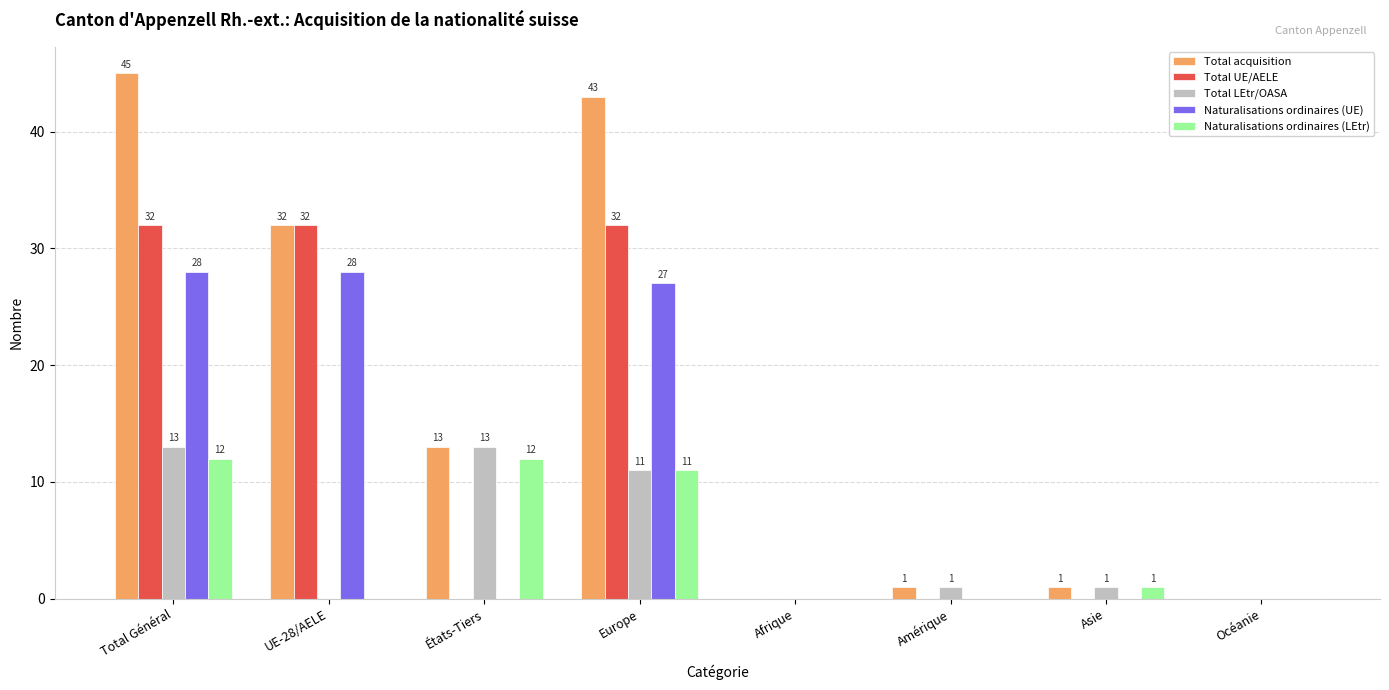

The Total UE/AELE series shows -13 at Asie. True or false?

False